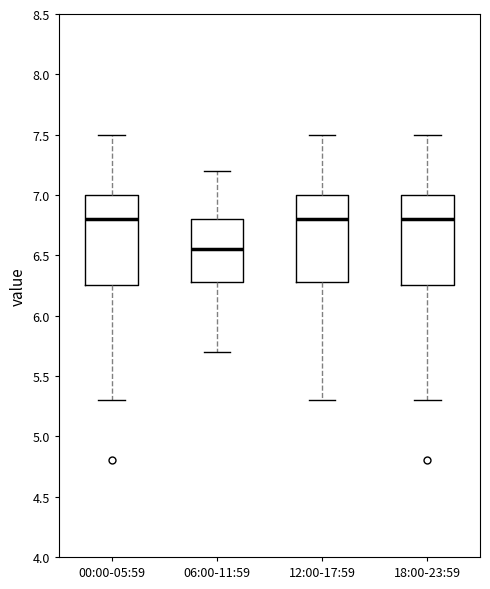

Where does the median line of the box for 18:00-23:59 sit on the y-axis? The values are not printed on the chart, so give them approximately, as read against the axis.

6.80